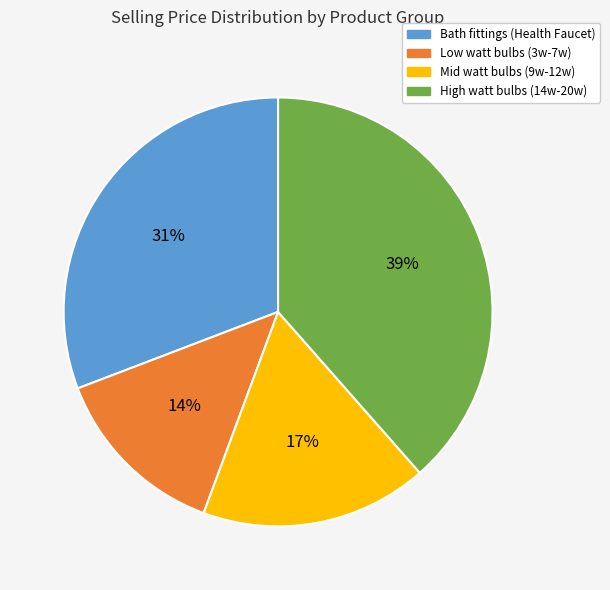

Is there a majority slice in this chart?

No